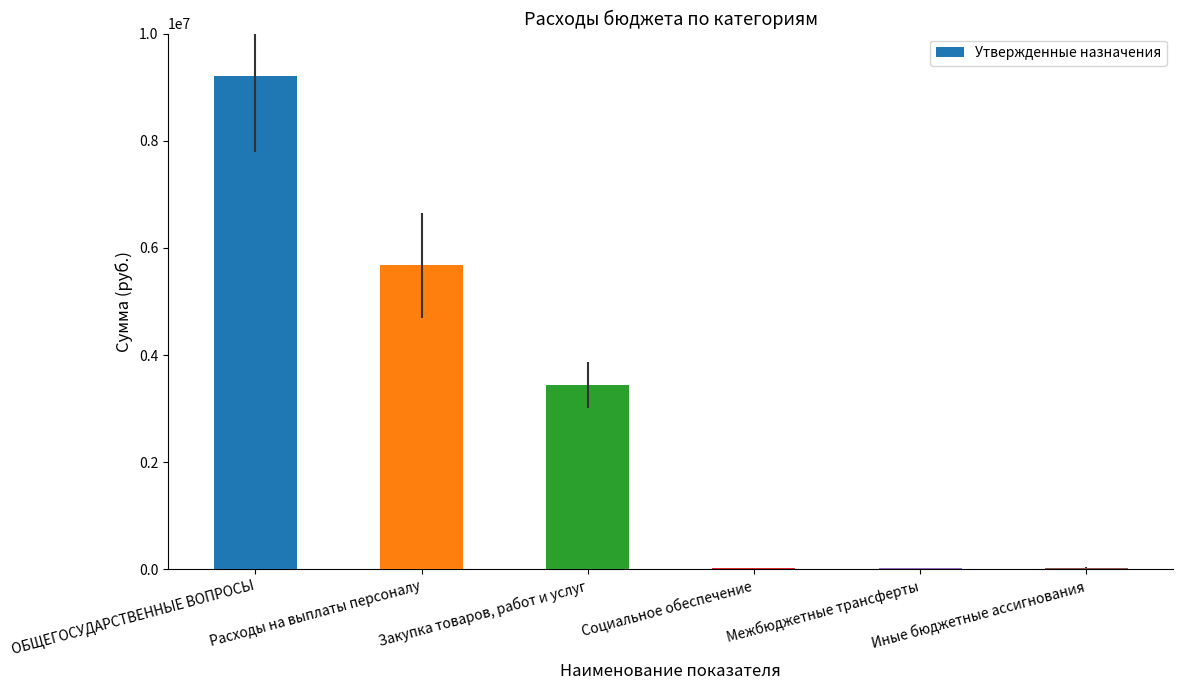

What is the sum of all values?

18424400